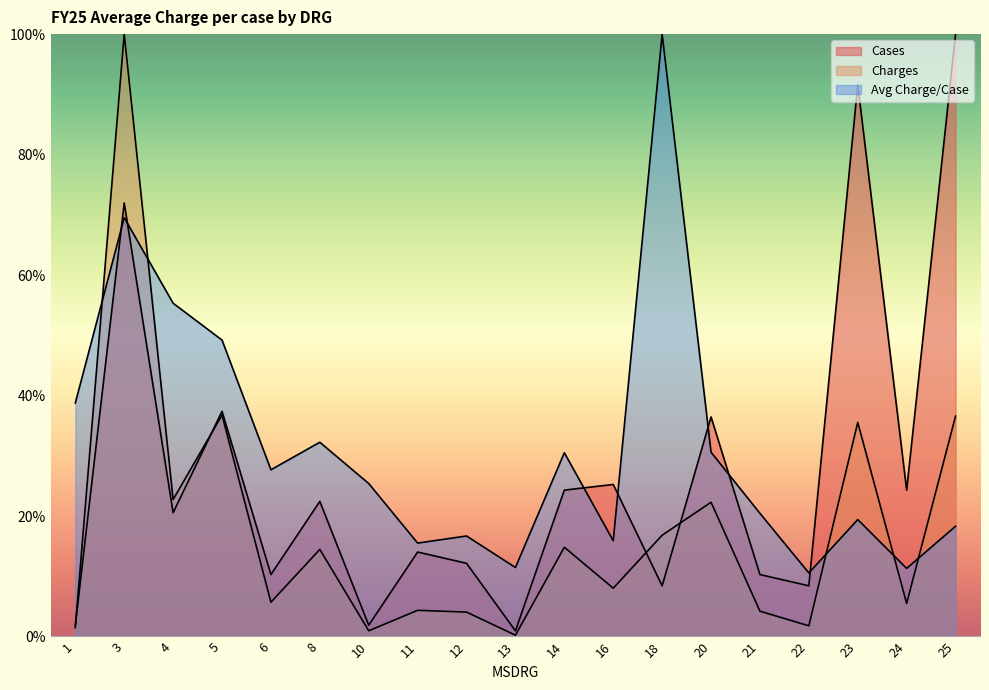

Which series ends up on top after the final intersection of Charges and Avg Charge/Case?

Charges